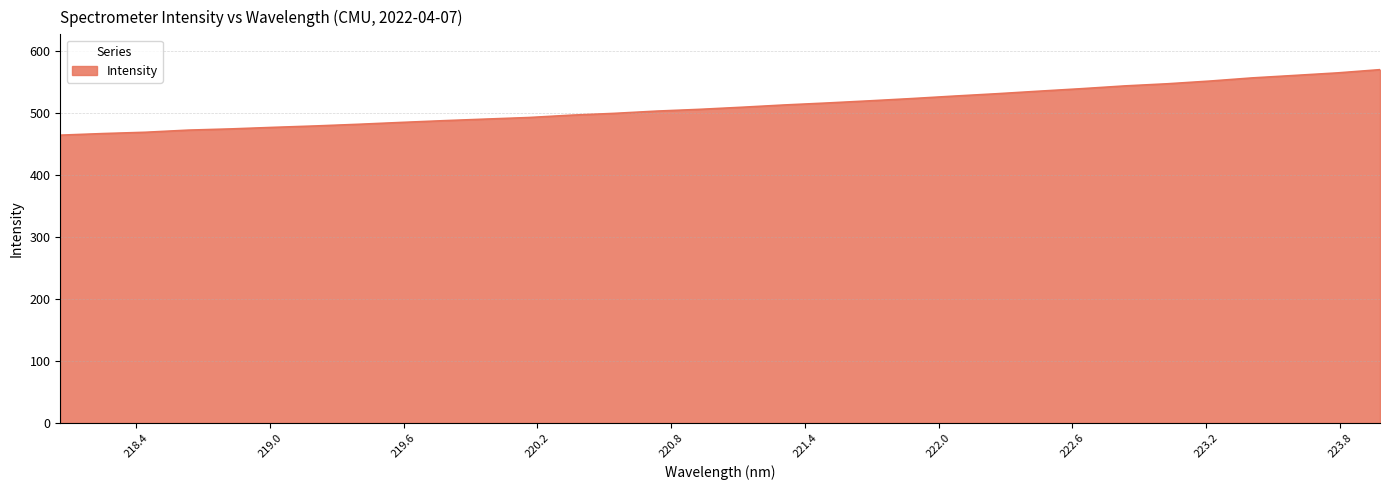

What is the difference between the maximum and minimum values?

105.5